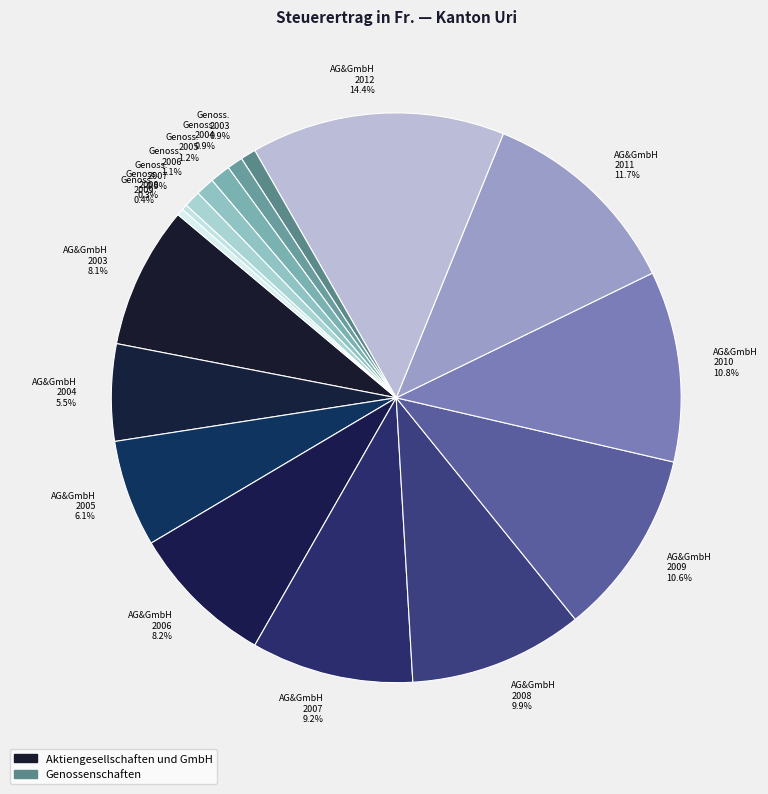

To the nearest percent, what is the average slice percentage?

6%